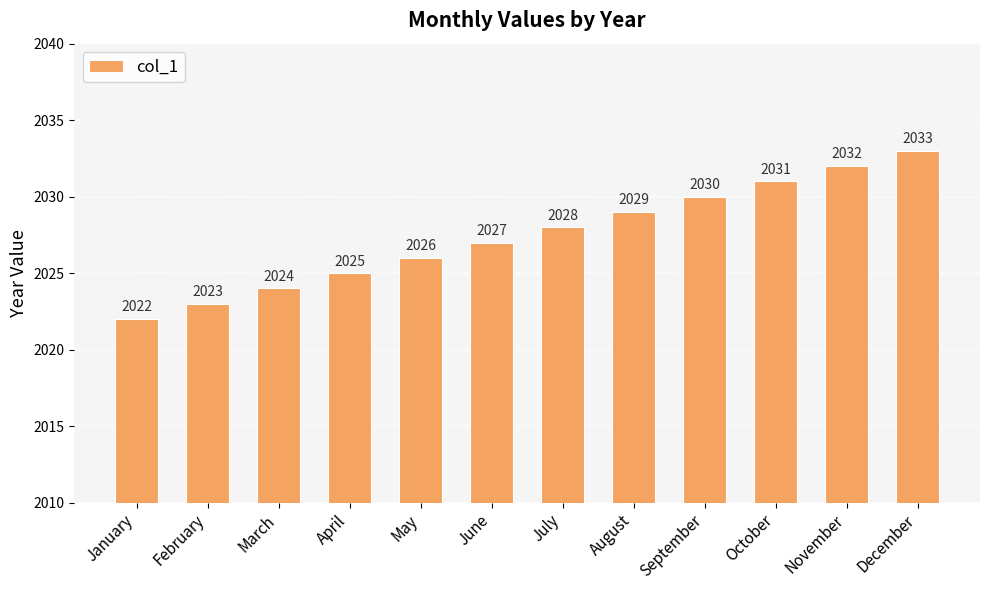

The chart shows a value of 3555 at May. True or false?

False